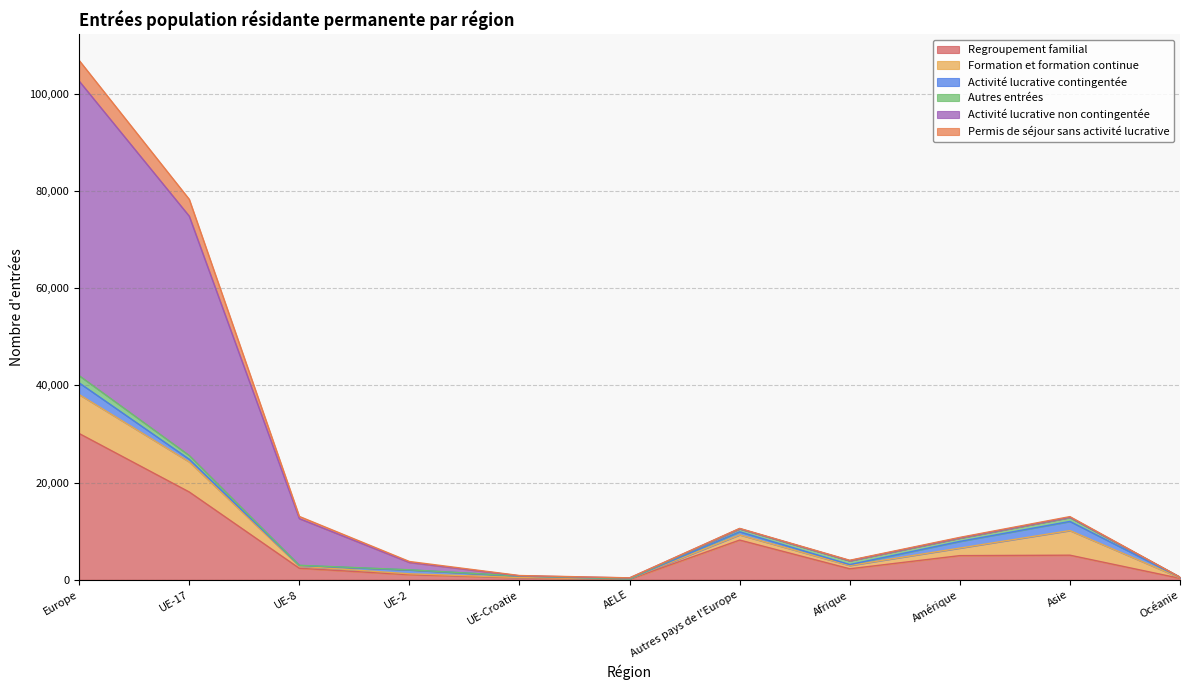

Which series has the widest spread of values?

Activité lucrative non contingentée